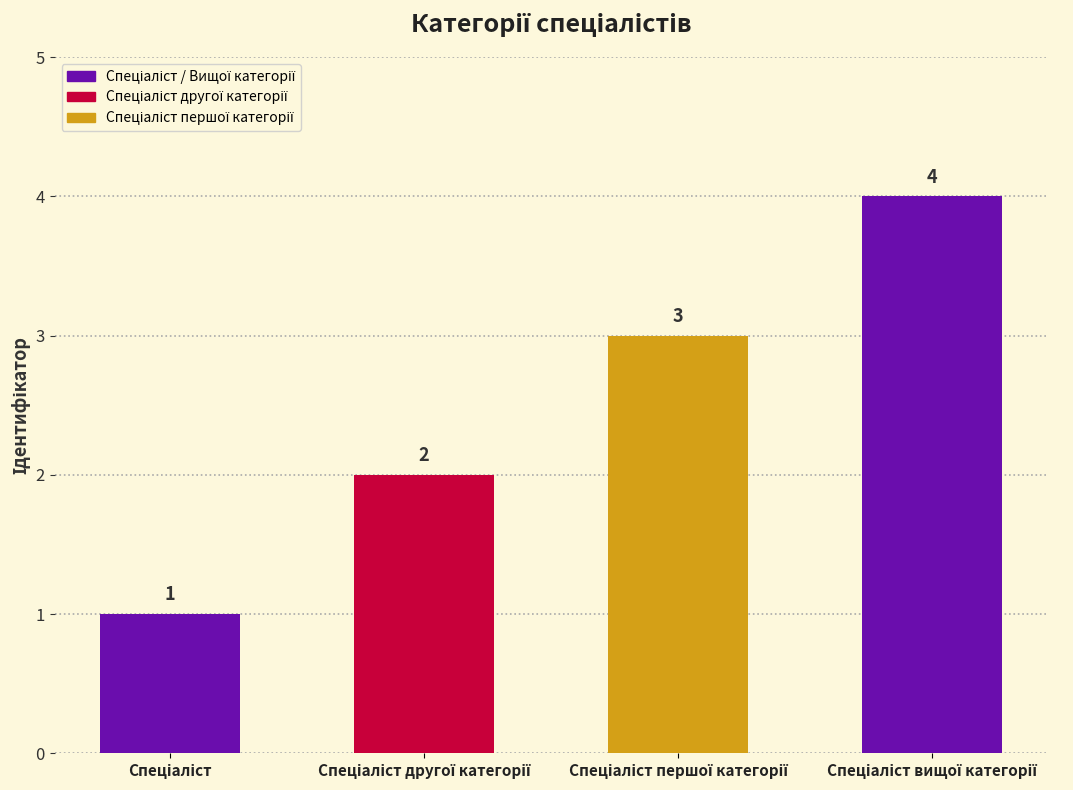

Count the values in the range 2 to 4.

3